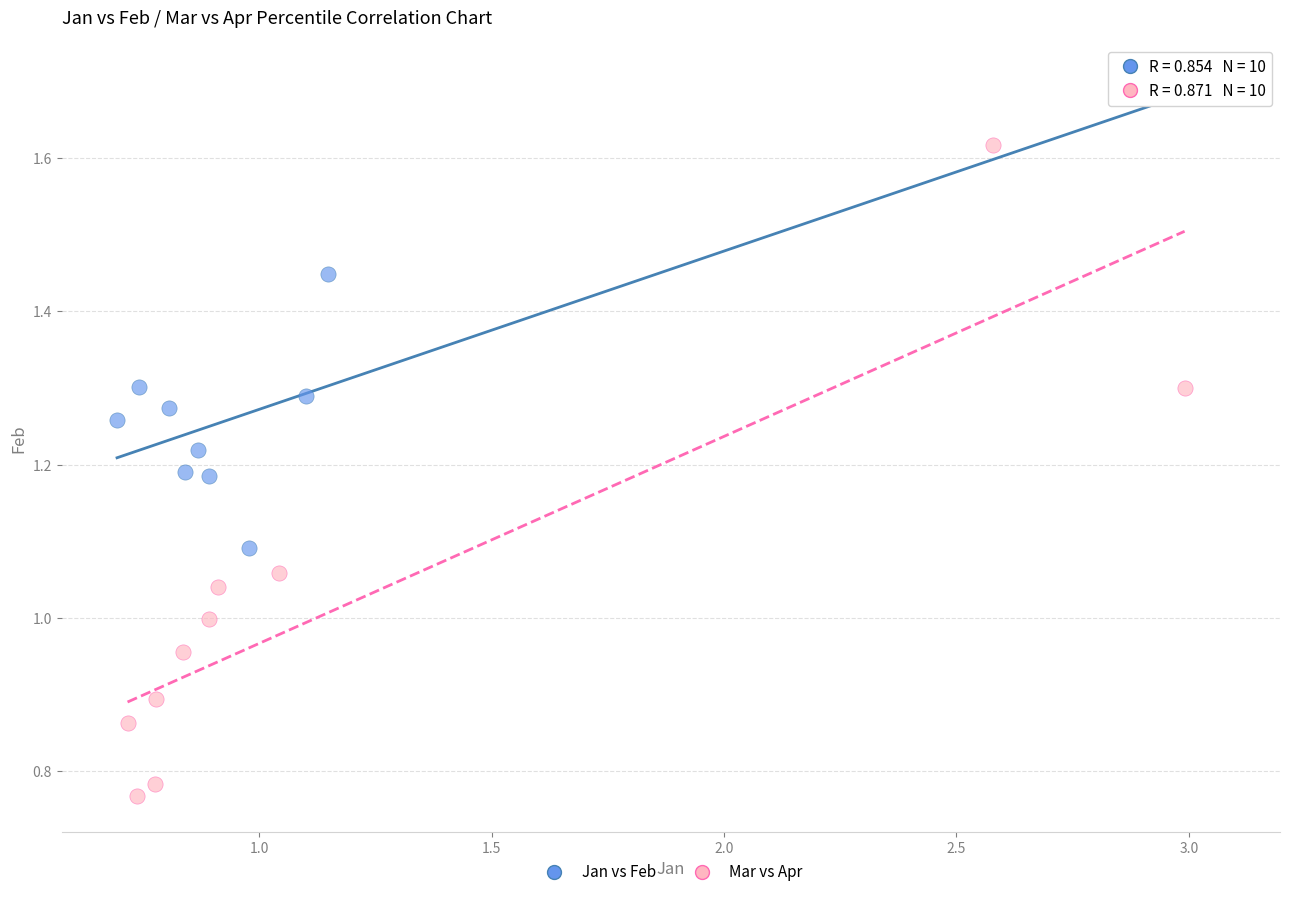

Which series contains the highest Y value?

Jan vs Feb